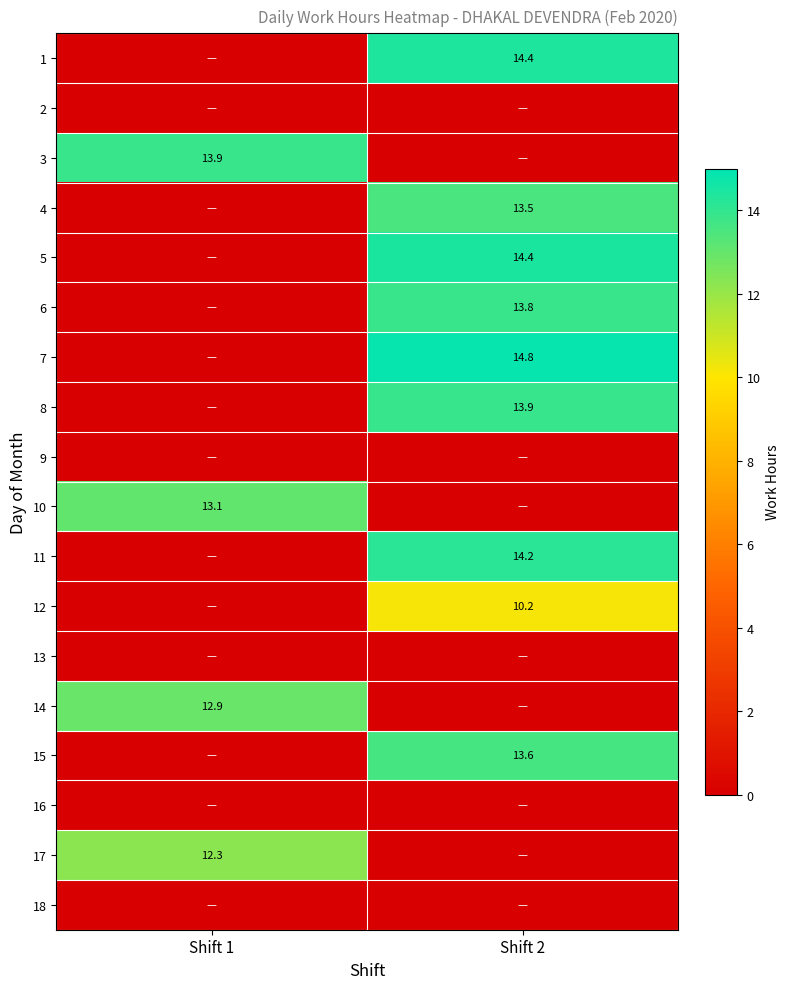

The value of 1 at Shift 2 is 25.0. True or false?

False